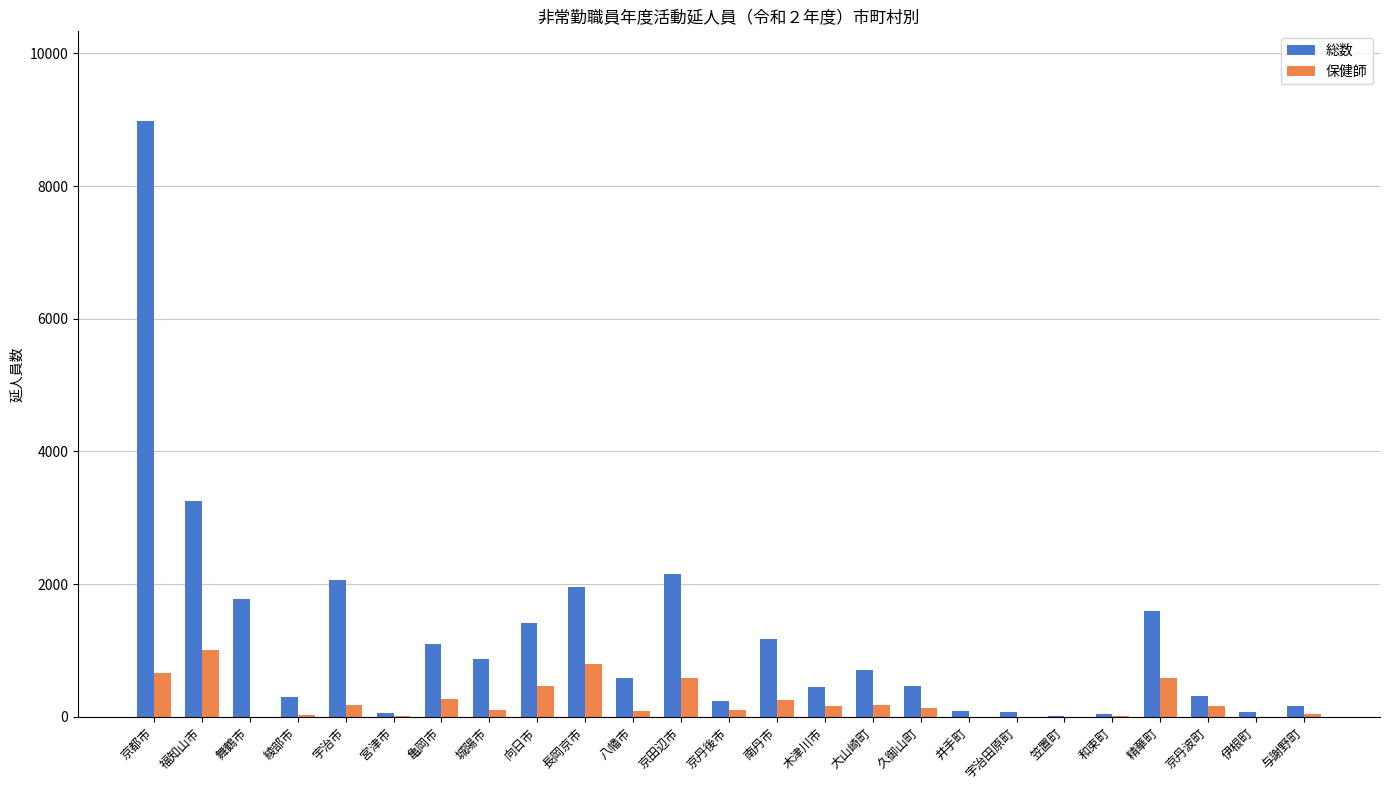

Does the chart contain stacked bars?

No